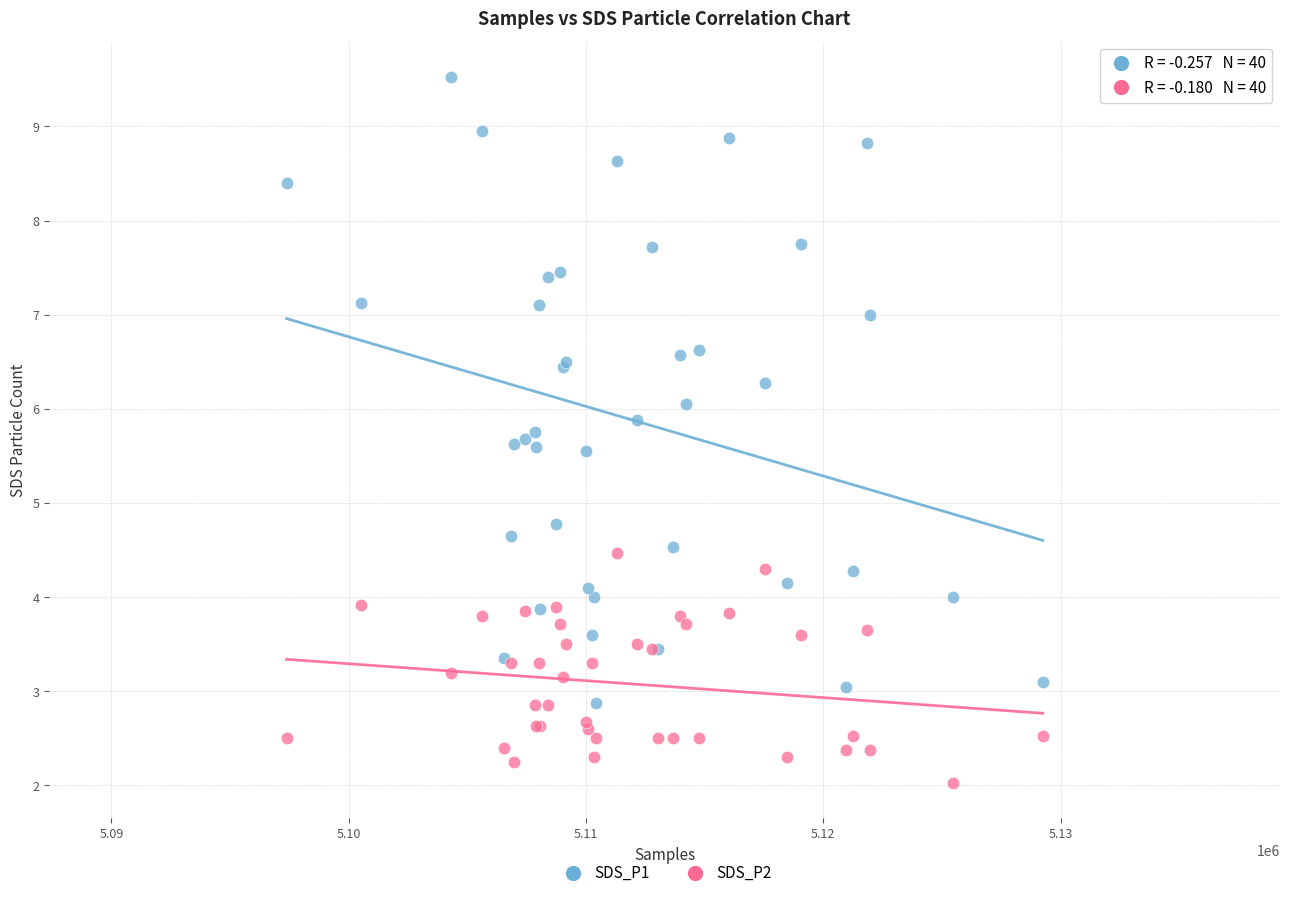

Across all series, what Y value is closest to 5?

4.8